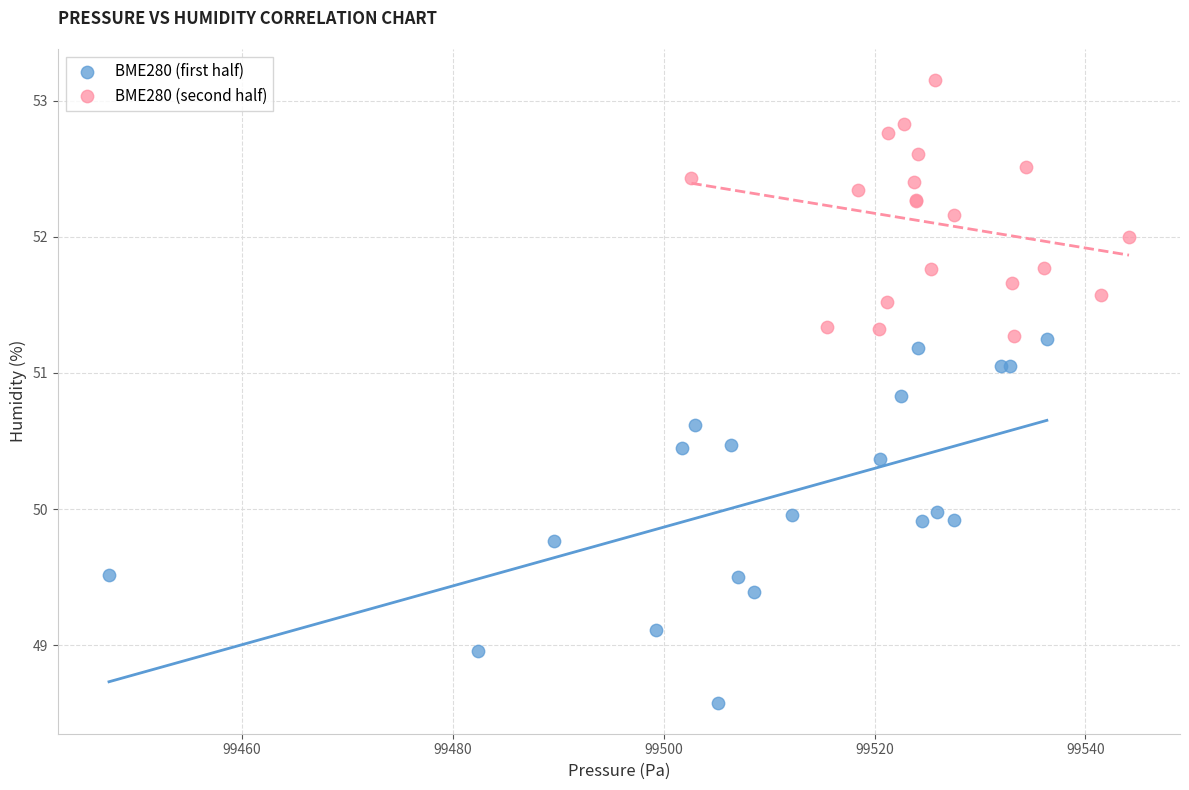

What are all the series names shown in the legend?

BME280 (first half), BME280 (second half)